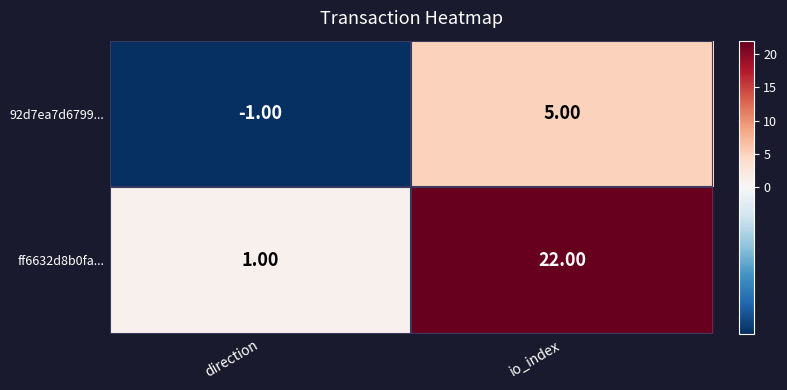

What is the spread (max minus min) of values at direction?

2